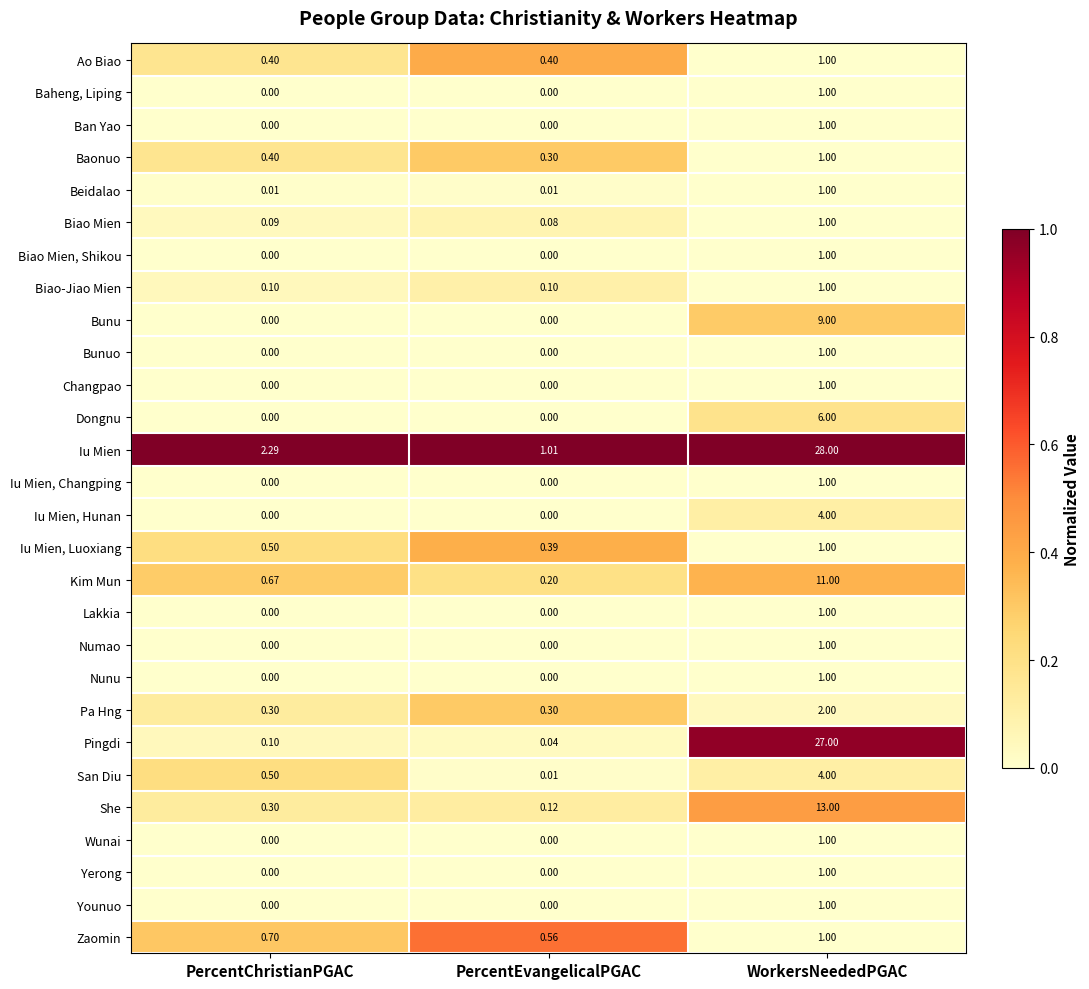

What is the greatest value displayed?

28.0